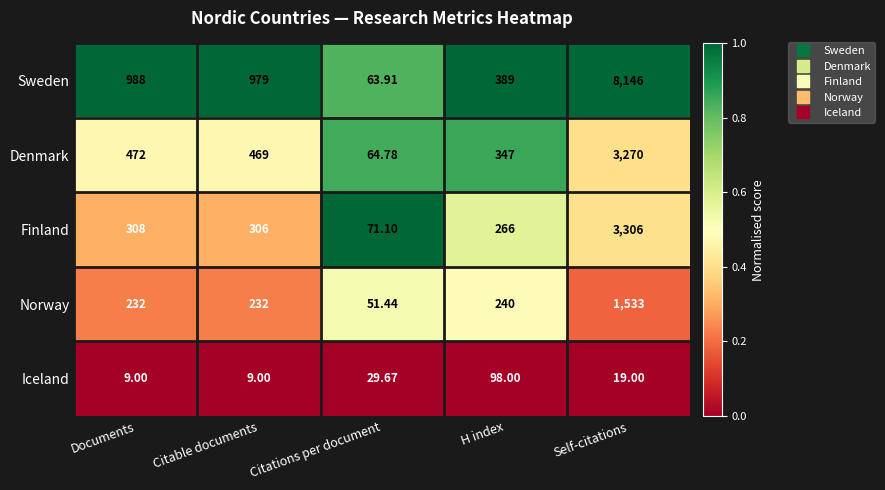

At which label does Finland first exceed 306?

Documents